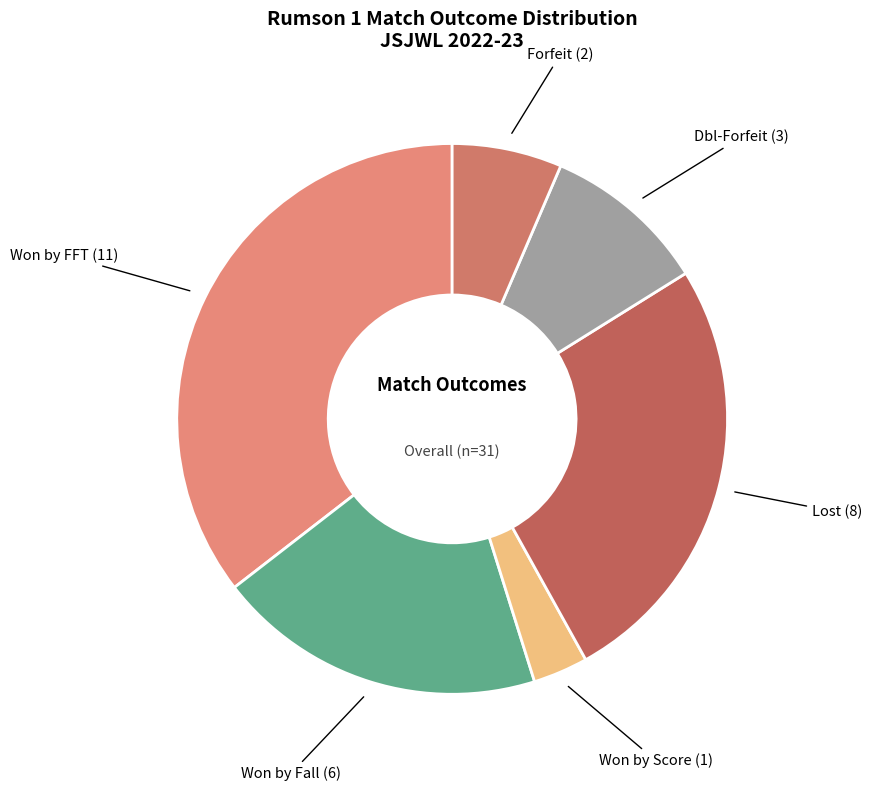

How many segments does this pie chart have?

6